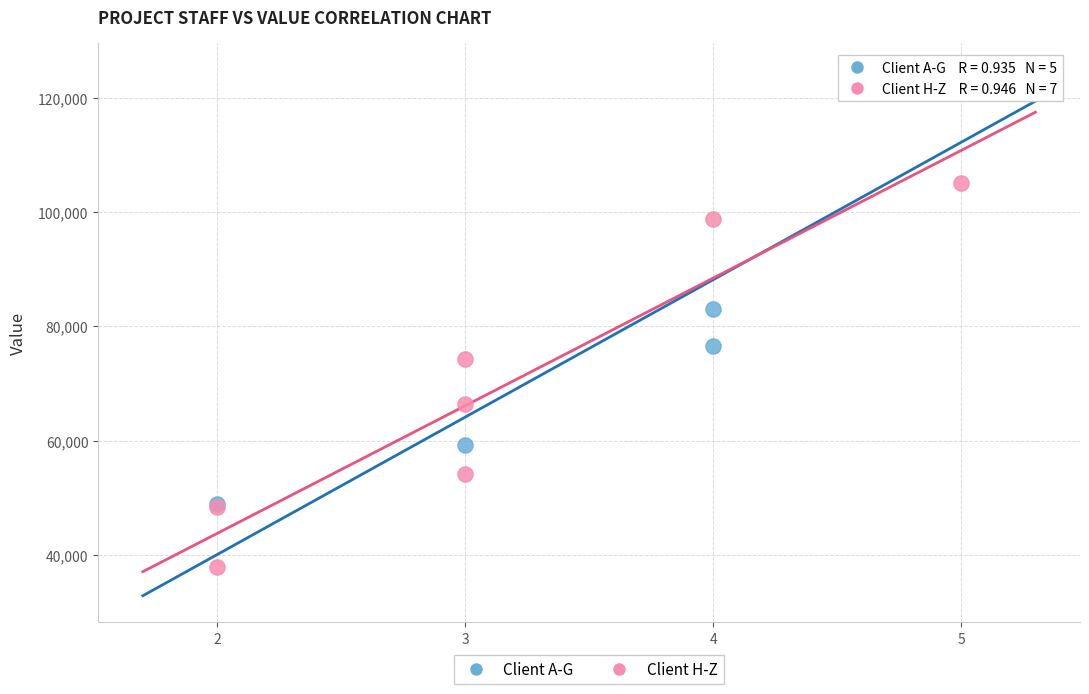

What are all the series names shown in the legend?

Client A-G, Client H-Z